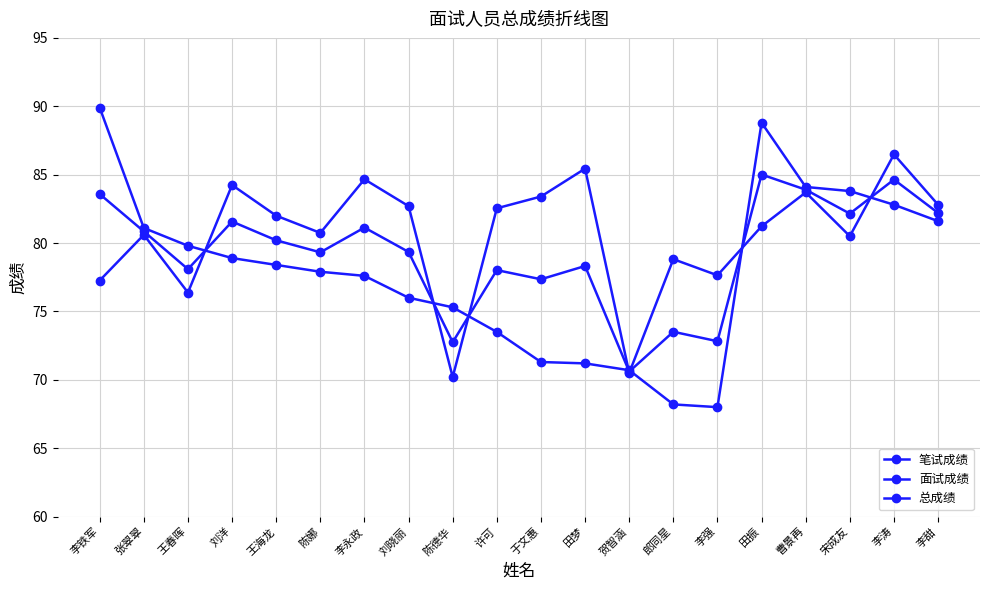

Is this an area chart (filled region under the line)?

No